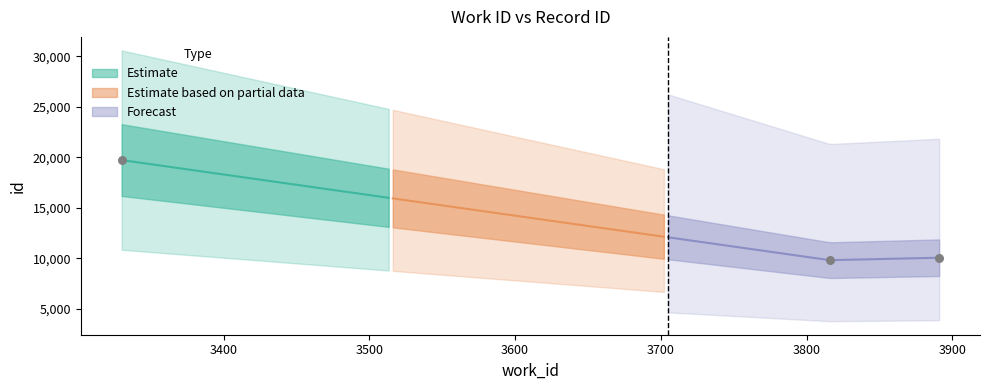

What is the change in value from 3816 to 3330?

+9909